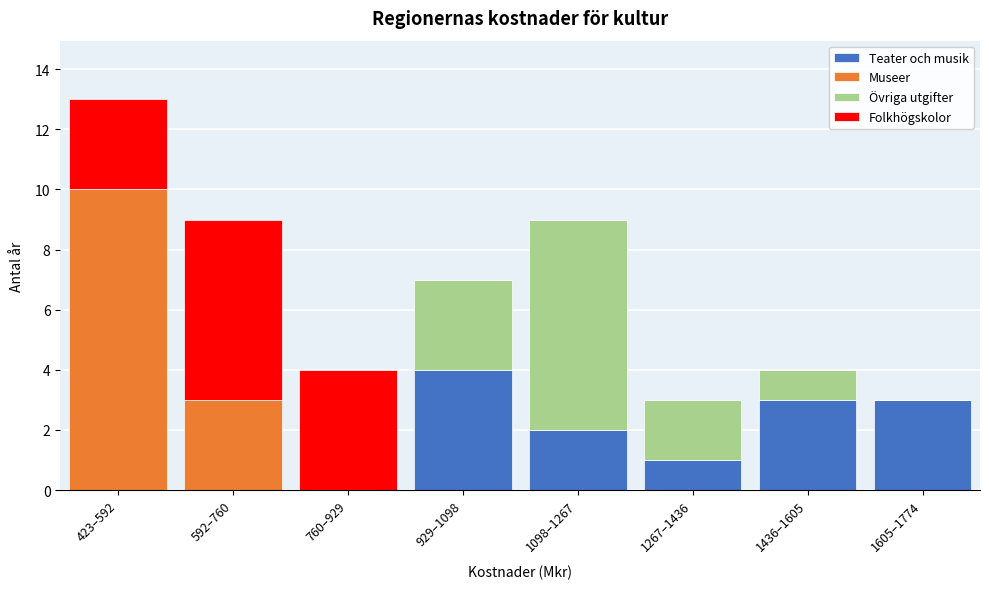

What is the highest value of the Teater och musik series?

4